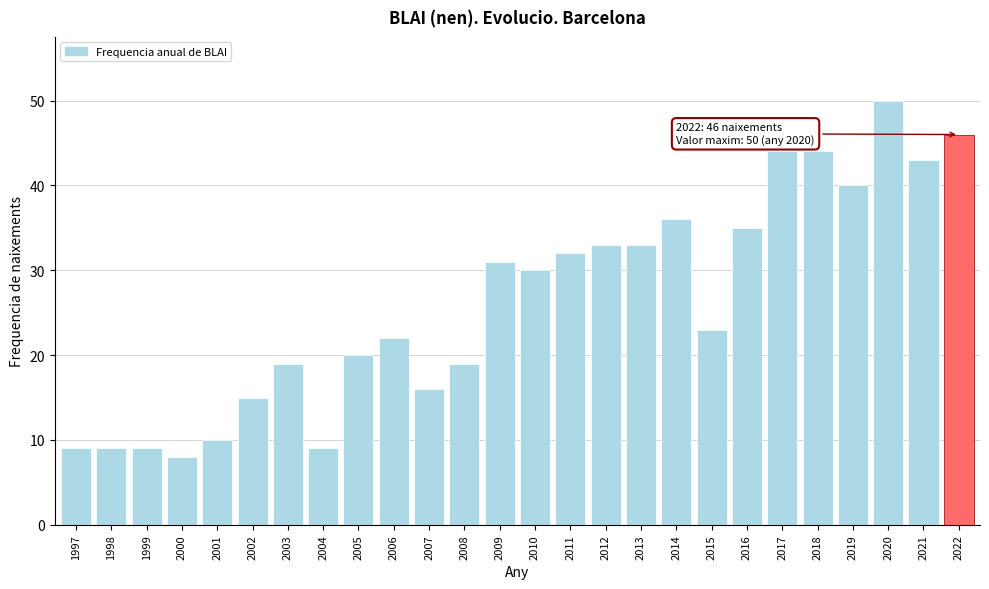

Reading left to right, transcribe all the data shown in this chart.

9	9	9	8	10	15	19	9	20	22	16	19	31	30	32	33	33	36	23	35	44	44	40	50	43	46